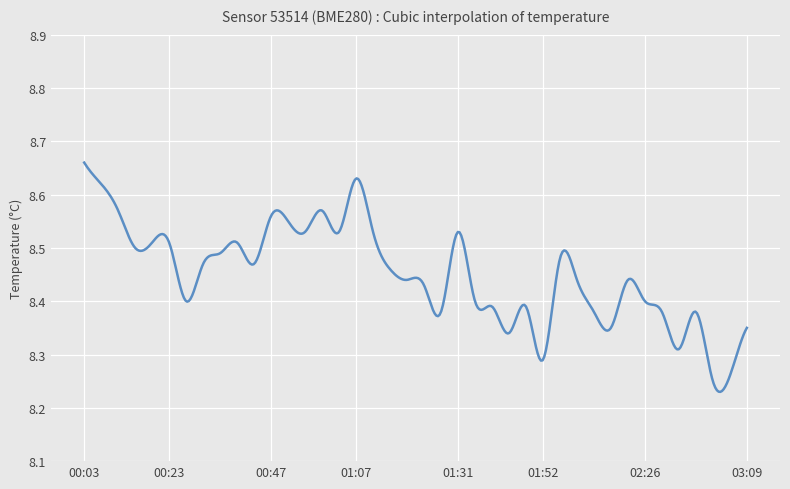

What is the difference between the maximum and minimum values?

0.4